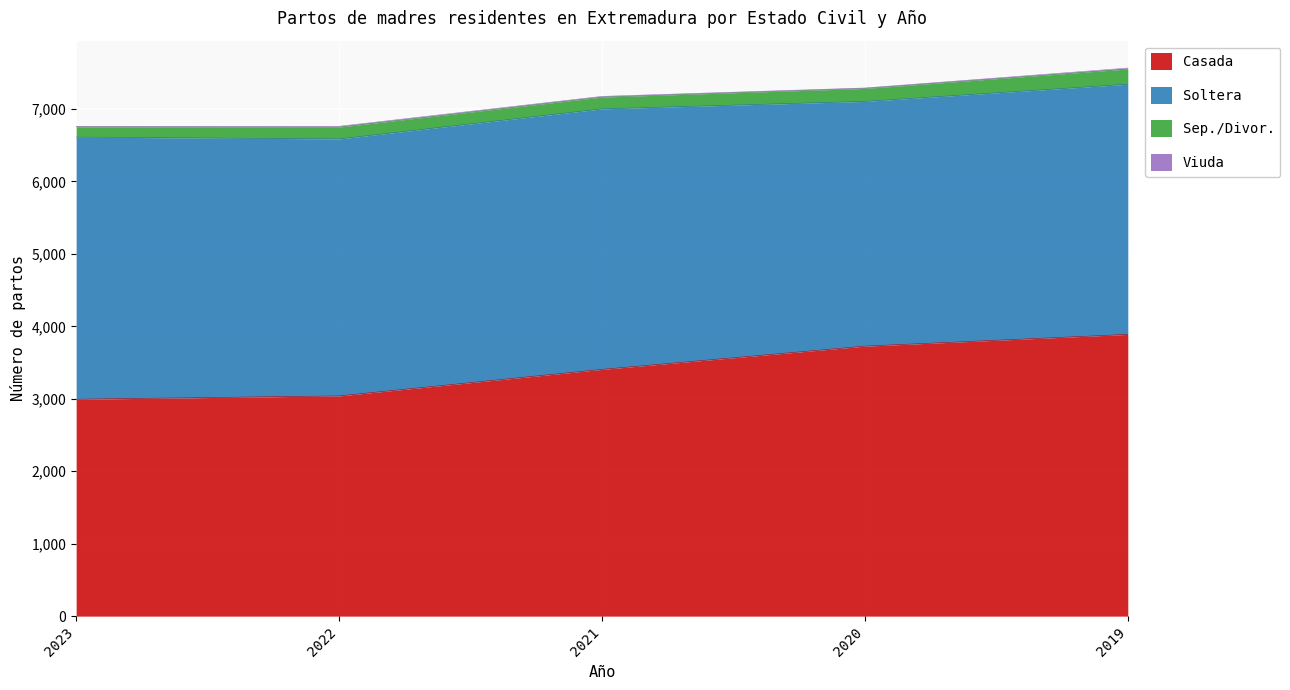

Reading left to right, list all the values displayed in this chart.

Casada: 2023=2994	2022=3040	2021=3406	2020=3727	2019=3889
Soltera: 2023=3618	2022=3547	2021=3596	2020=3378	2019=3453
Sep./Divor.: 2023=143	2022=164	2021=163	2020=179	2019=211
Viuda: 2023=3	2022=10	2021=9	2020=6	2019=12